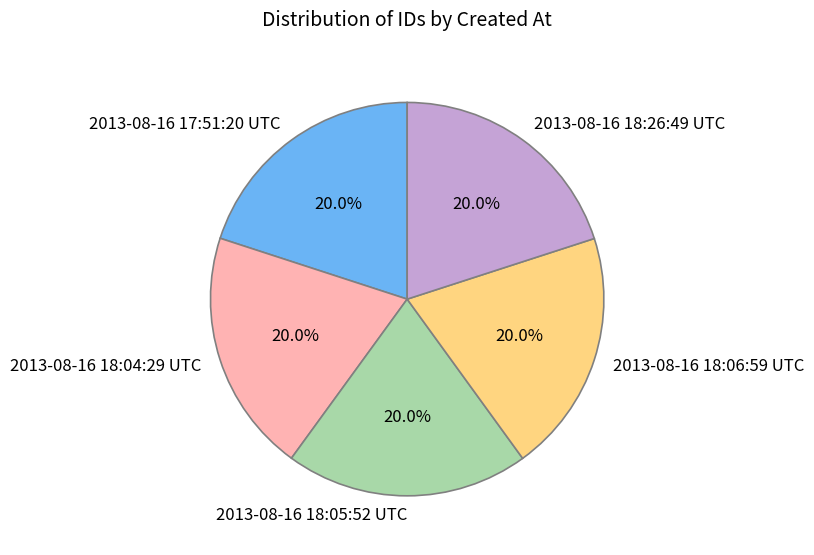

What is the ratio of the value at 2013-08-16 18:06:59 UTC to the value at 2013-08-16 18:04:29 UTC?

1.0